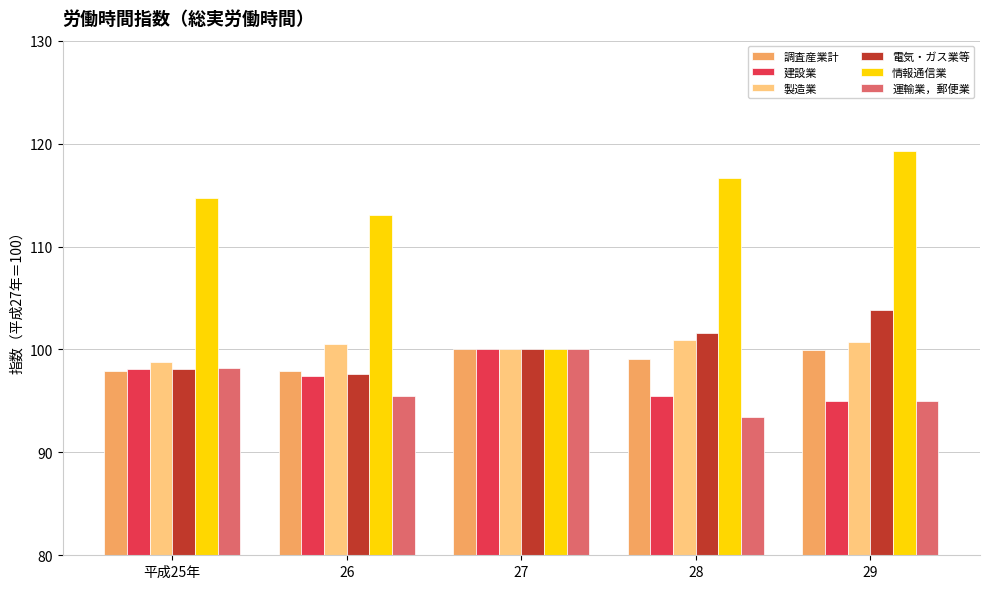

At how many categories does at least one series exceed 116?

2